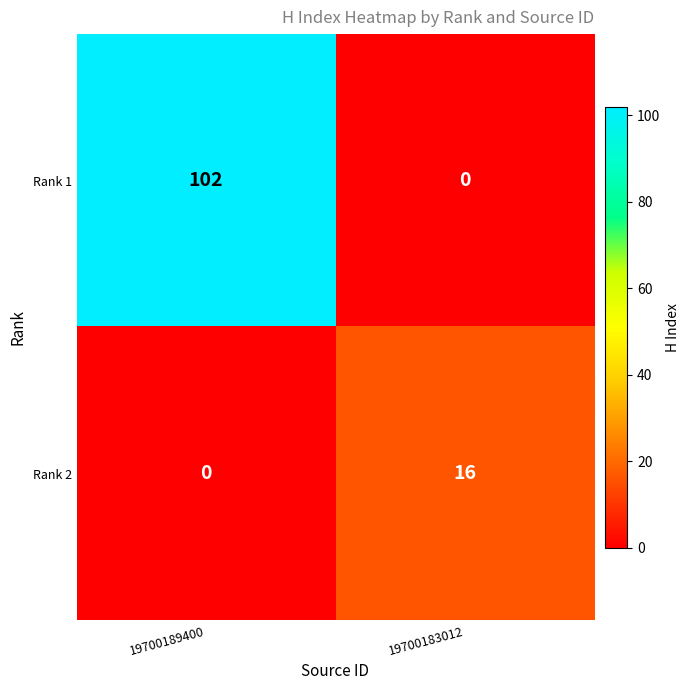

Reading left to right, list all the values displayed in this chart.

Rank 1: 102	0
Rank 2: 0	16